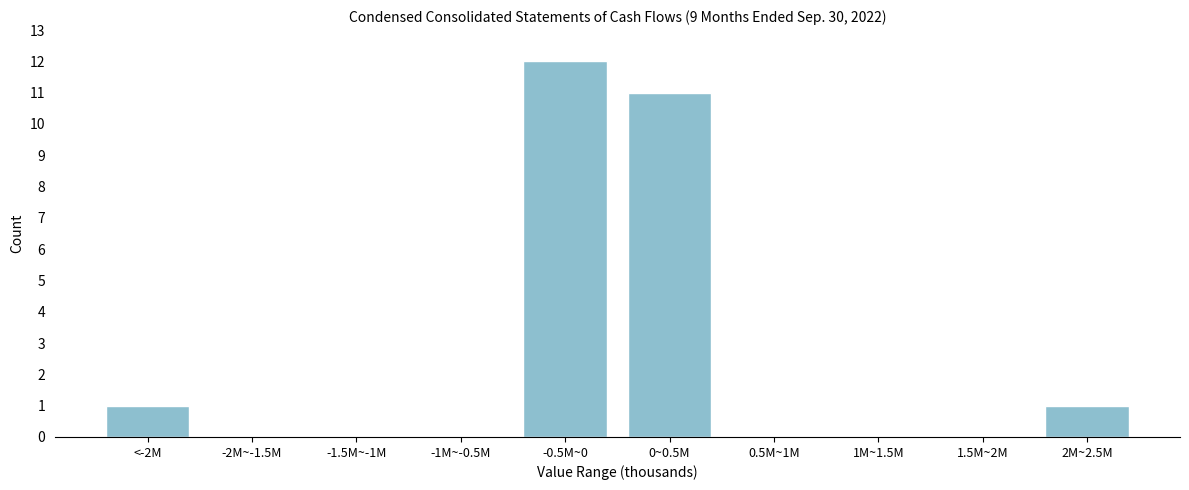

Reading left to right, what are all the values shown in this chart?

<-2M=1	-2M~-1.5M=0	-1.5M~-1M=0	-1M~-0.5M=0	-0.5M~0=12	0~0.5M=11	0.5M~1M=0	1M~1.5M=0	1.5M~2M=0	2M~2.5M=1